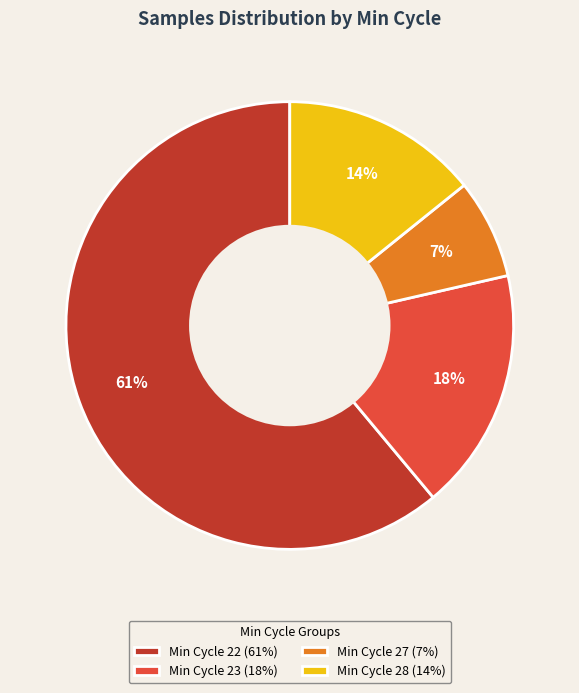

Count the number of slices in the pie.

4